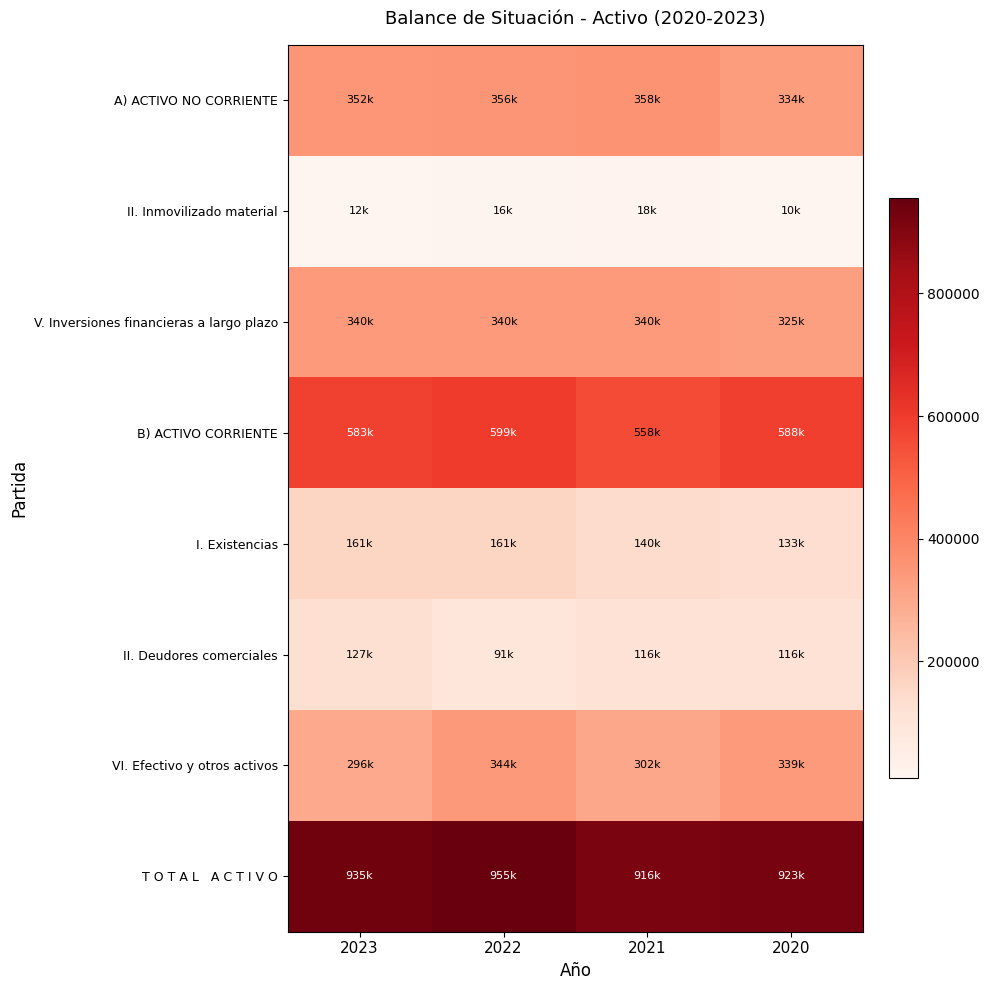

Which series has the largest total across all categories?

T O T A L A C T I V O